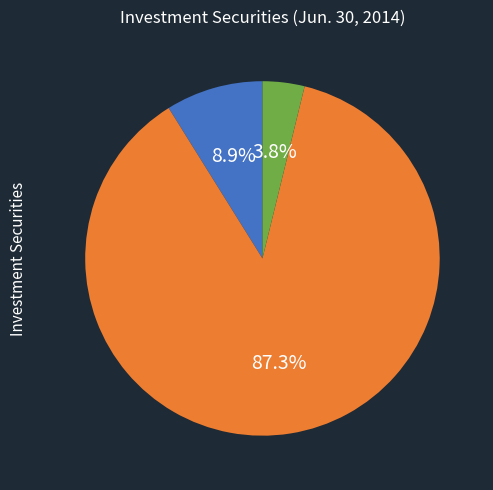

How many segments does this pie chart have?

3